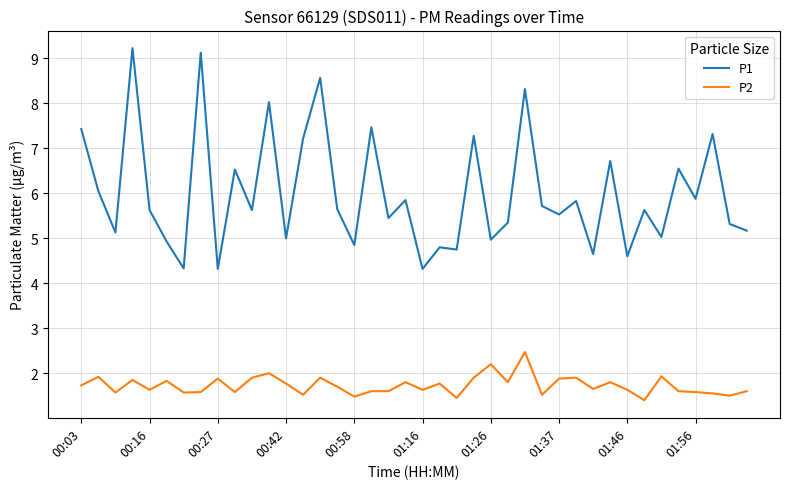

True or false: P2 and P1 intersect in this chart.

False